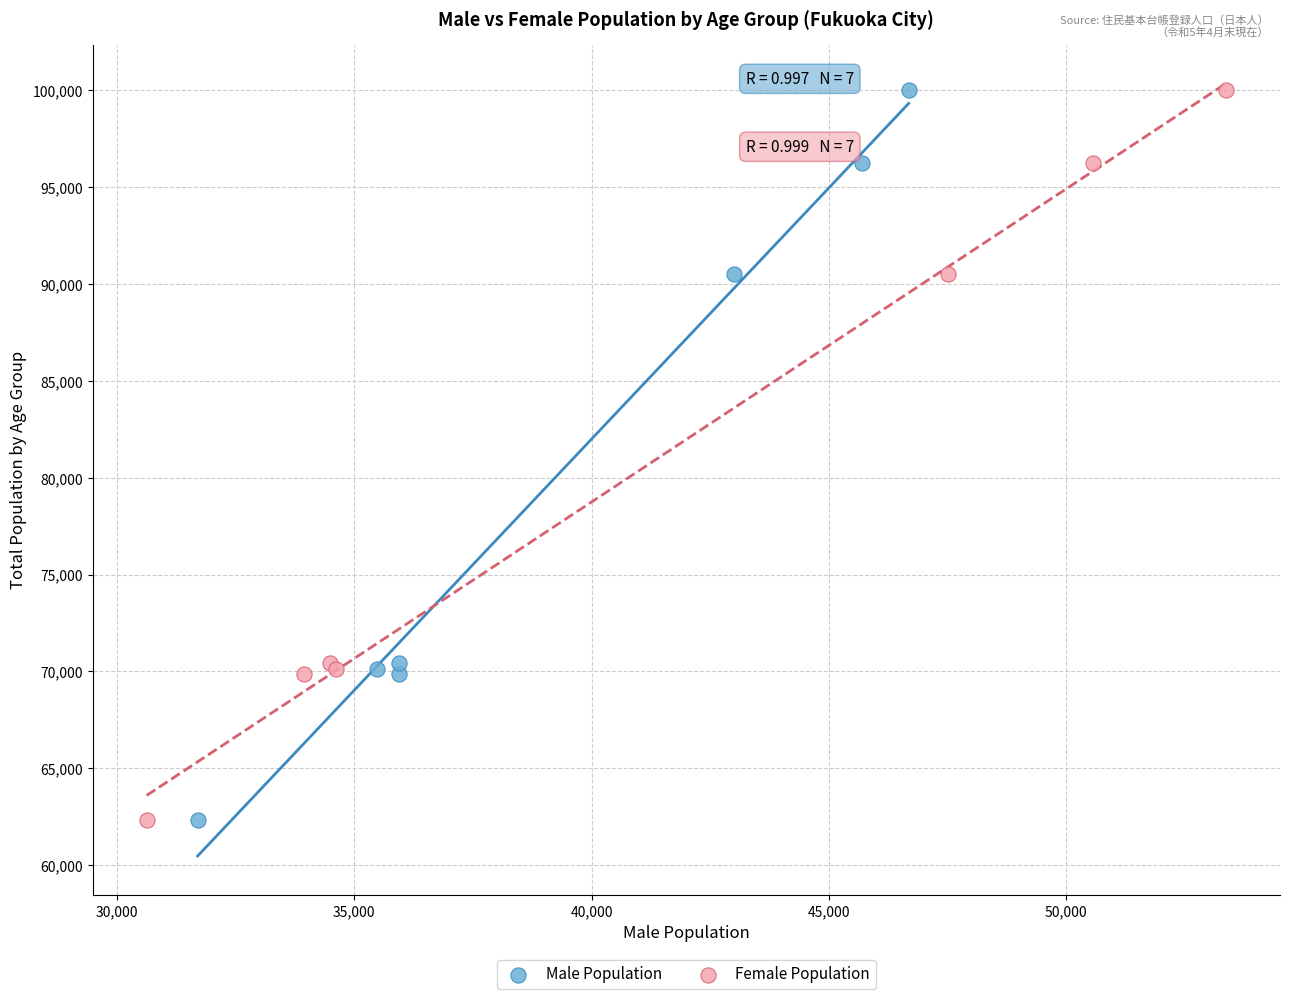

What are all the series names shown in the legend?

Male Population, Female Population